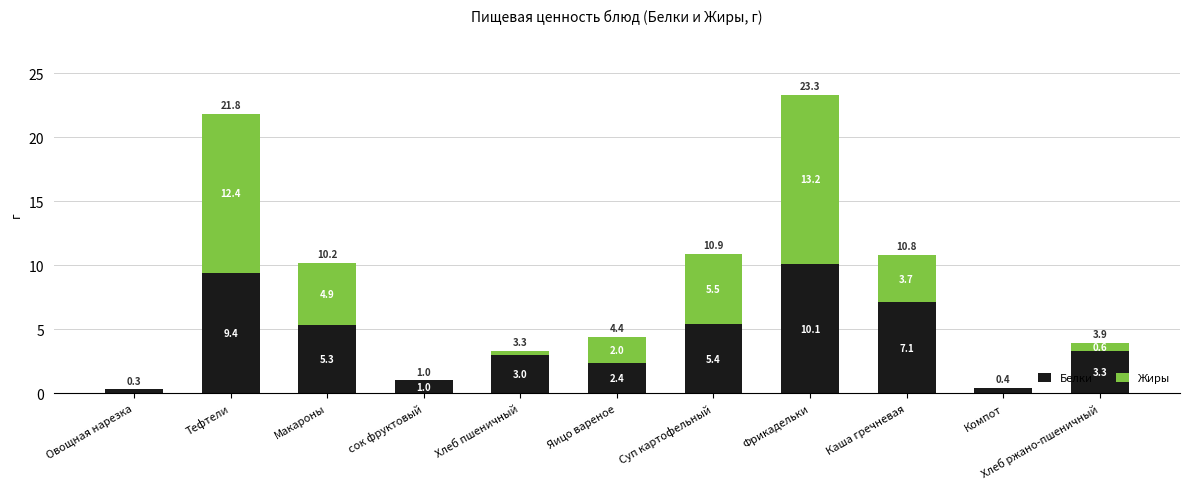

Where does the Белки series first go above 3?

Тефтели